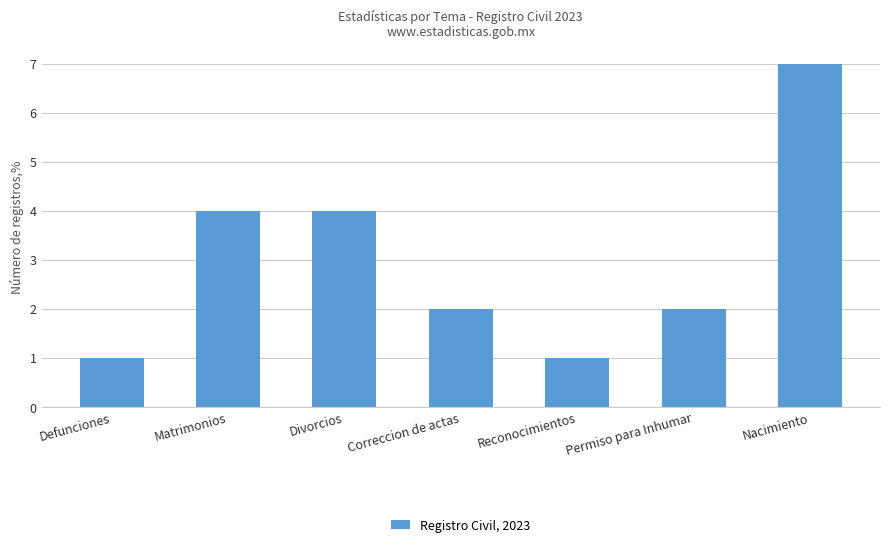

The chart shows a value of 2 at Correccion de actas. True or false?

True